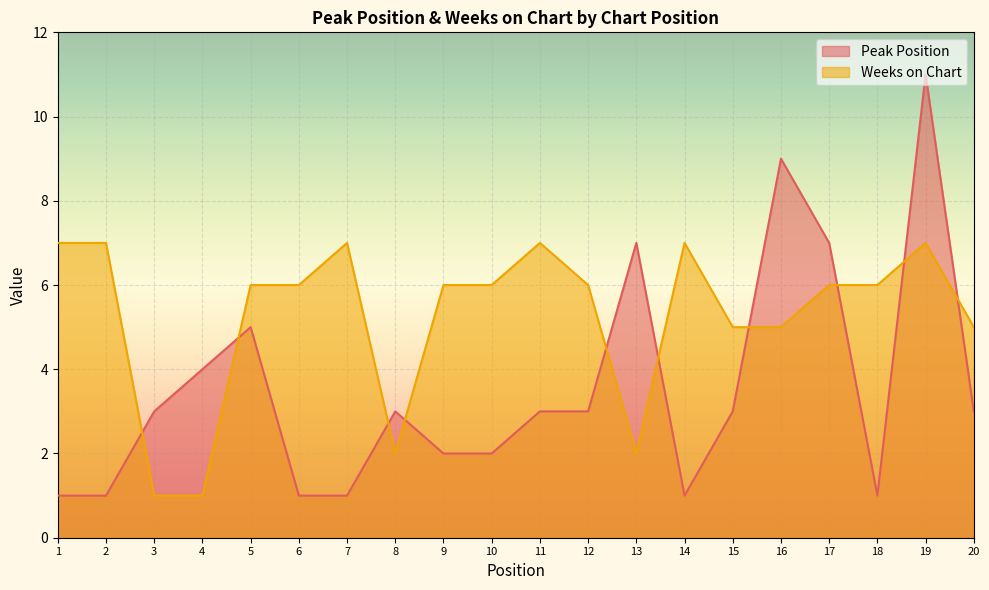

What is the value of the Weeks on Chart point at the 13th from the left?

2